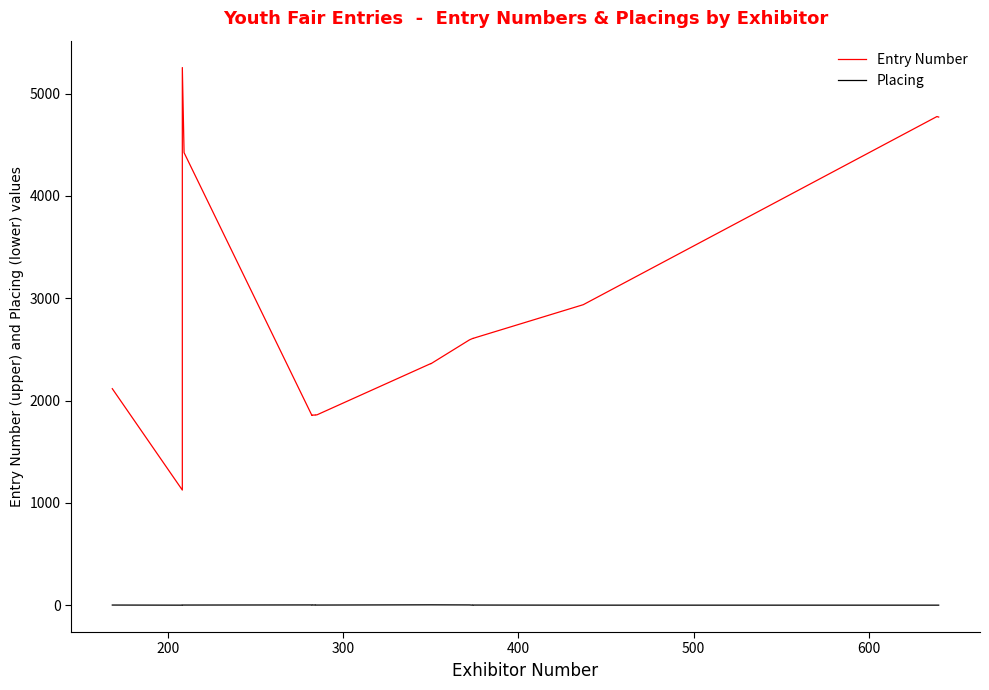

At which category does the chart reach its minimum across all series?

200